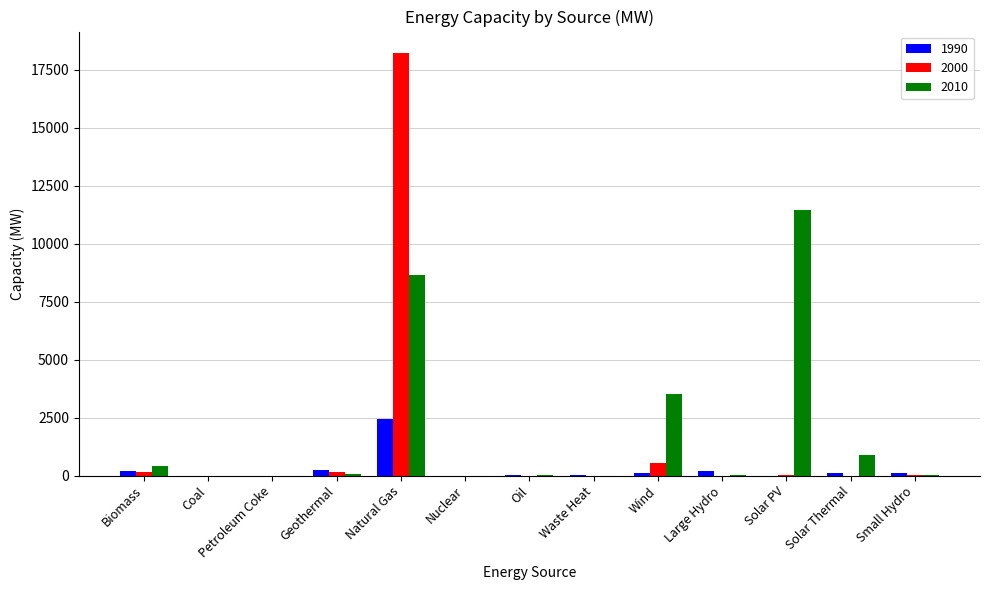

What is the total value across all series at Natural Gas?

29307.6